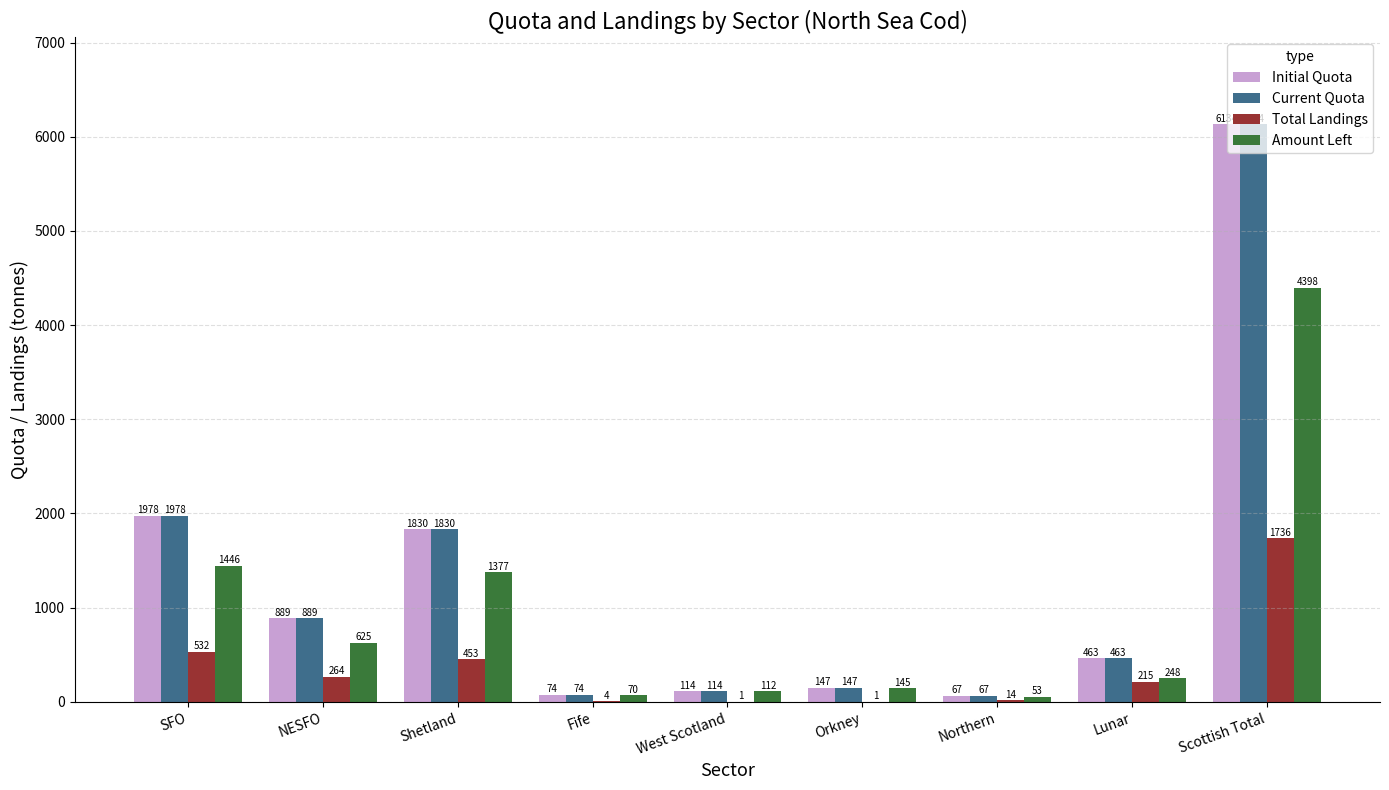

How many distinct data groups are displayed?

4